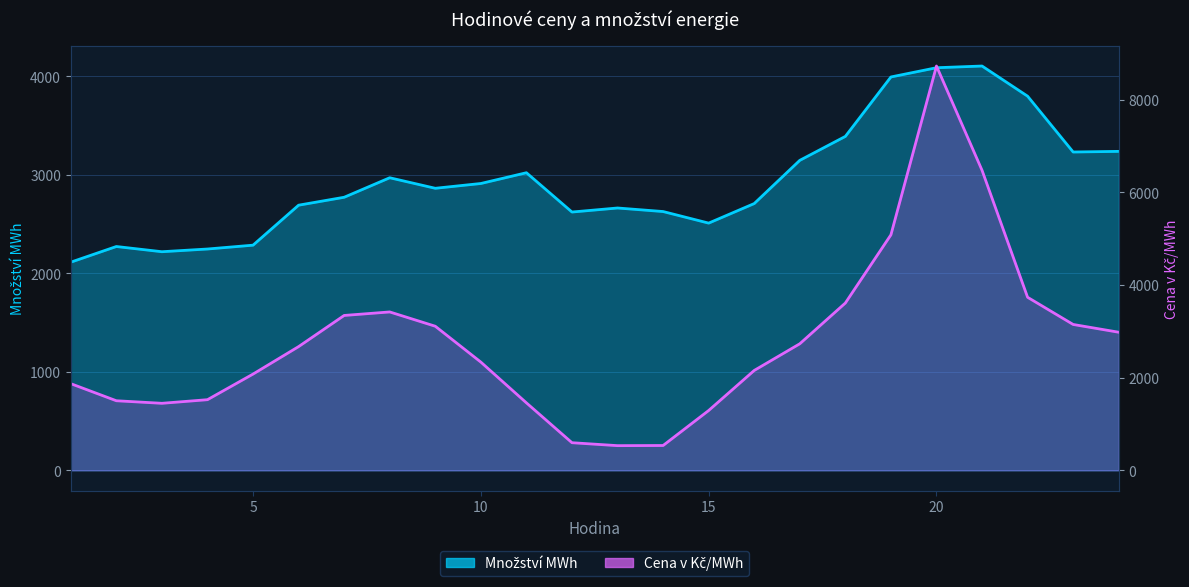

What is the average value of the Cena v Kč/MWh series?

2764.9